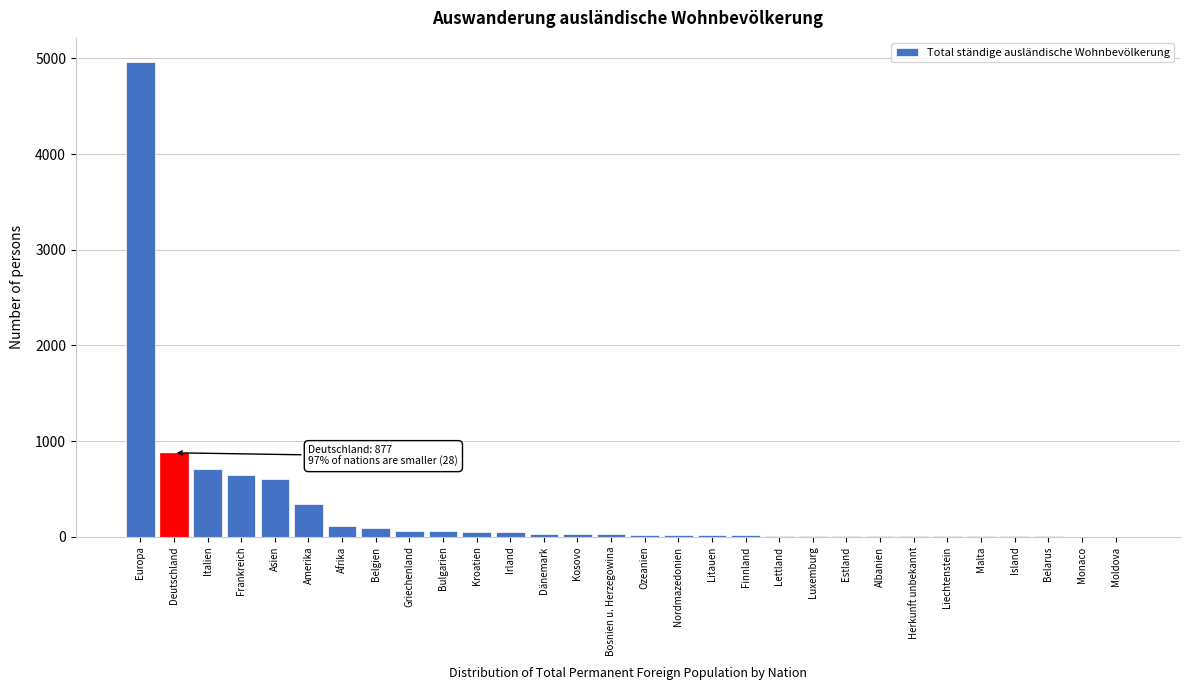

Is it true that the value at Deutschland is 386?

False